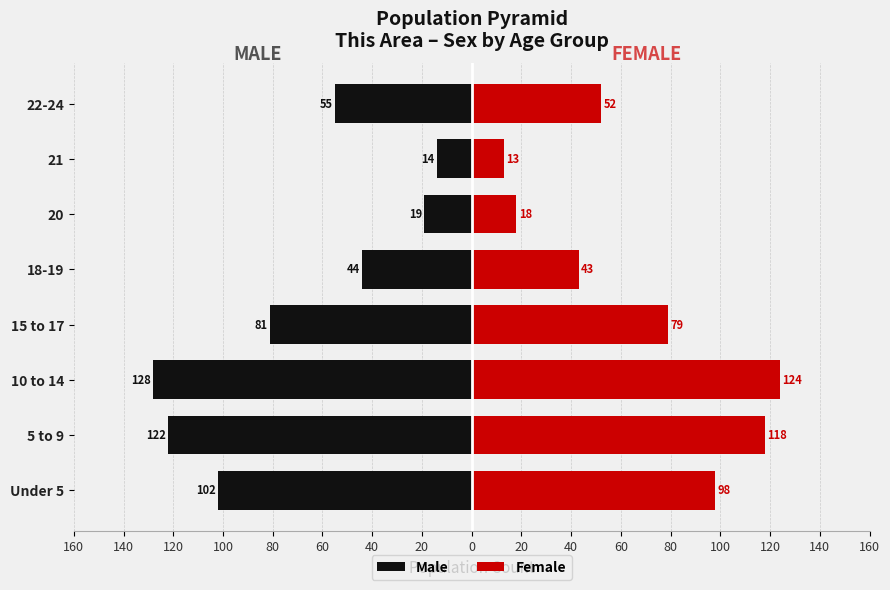

How many values in the Male series are below -55?

4